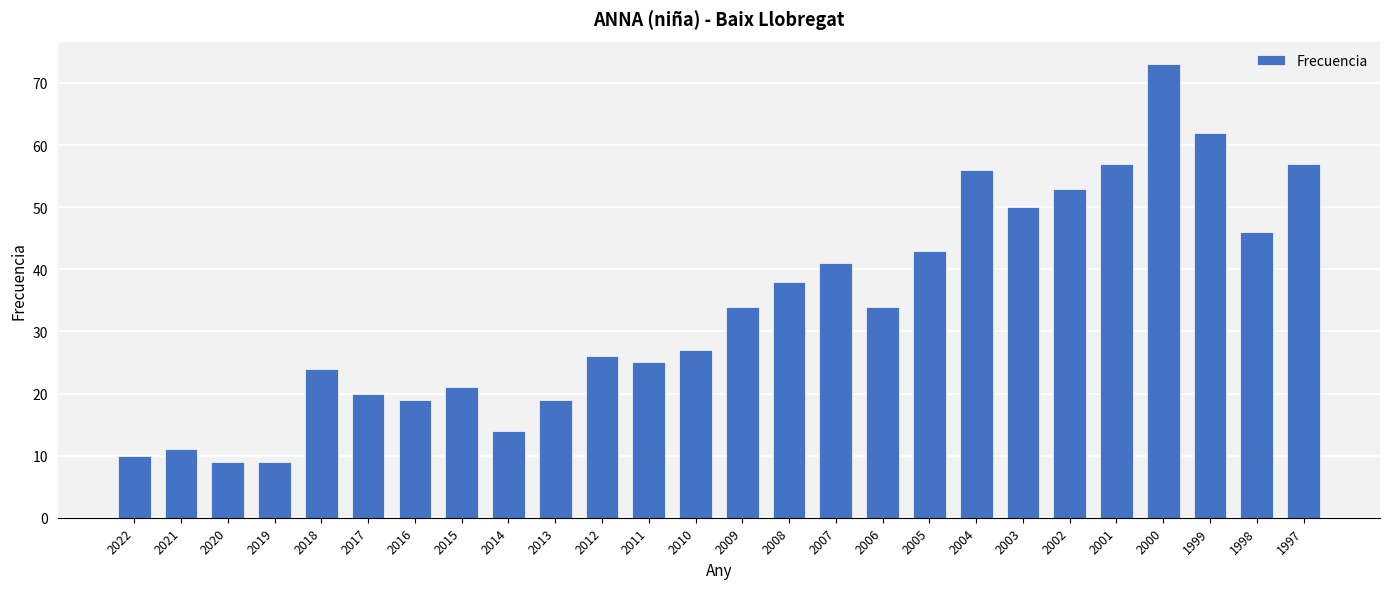

What is the difference between the second highest and minimum values?

53